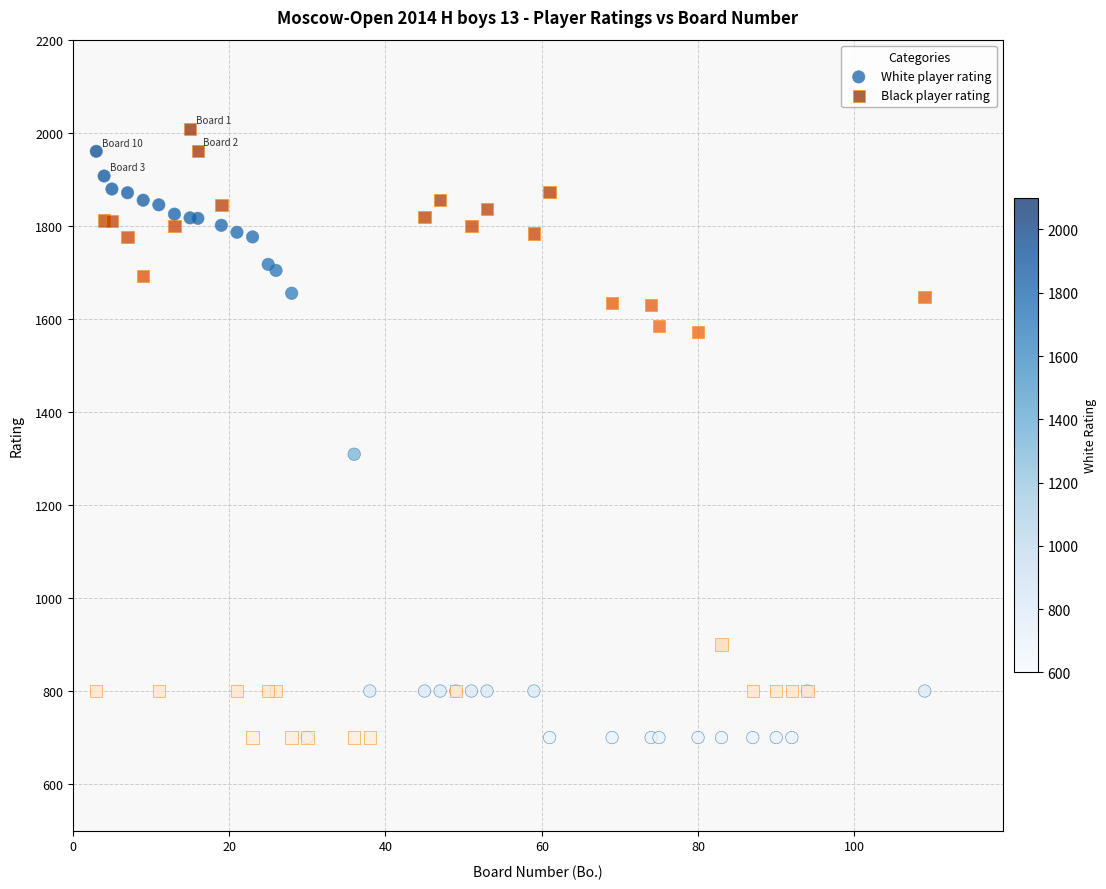

What is the X range (max minus min) for the scatter plot?

106